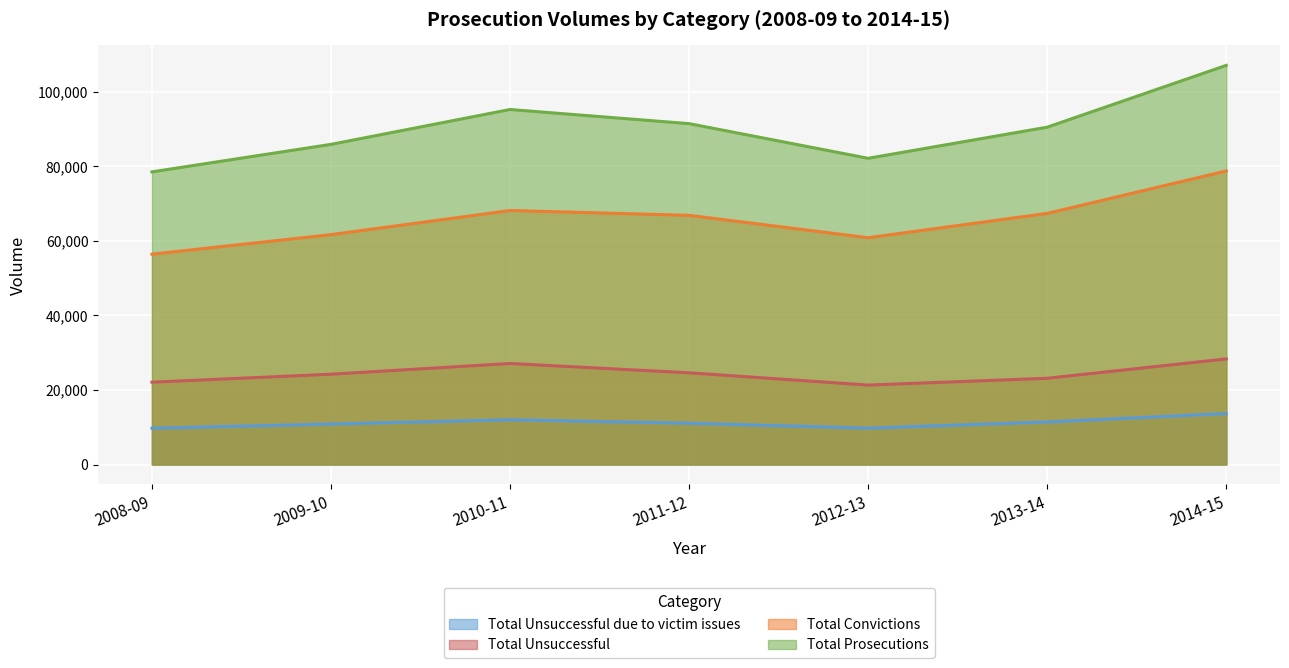

List the series in order of their peak value, lowest first.

Total Unsuccessful due to victim issues, Total Unsuccessful, Total Convictions, Total Prosecutions